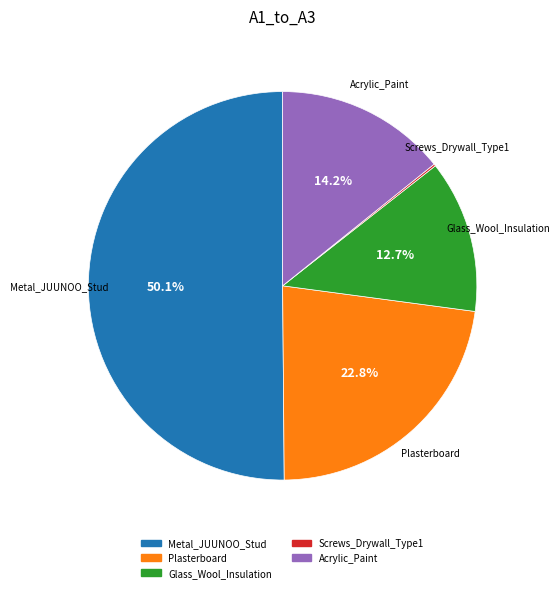

Which category has the biggest portion of the pie?

Metal_JUUNOO_Stud